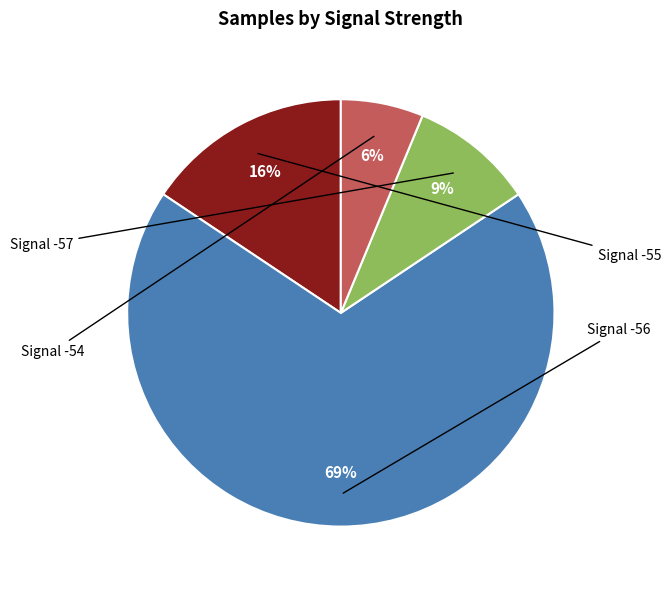

To the nearest percent, what is the average slice percentage?

25%